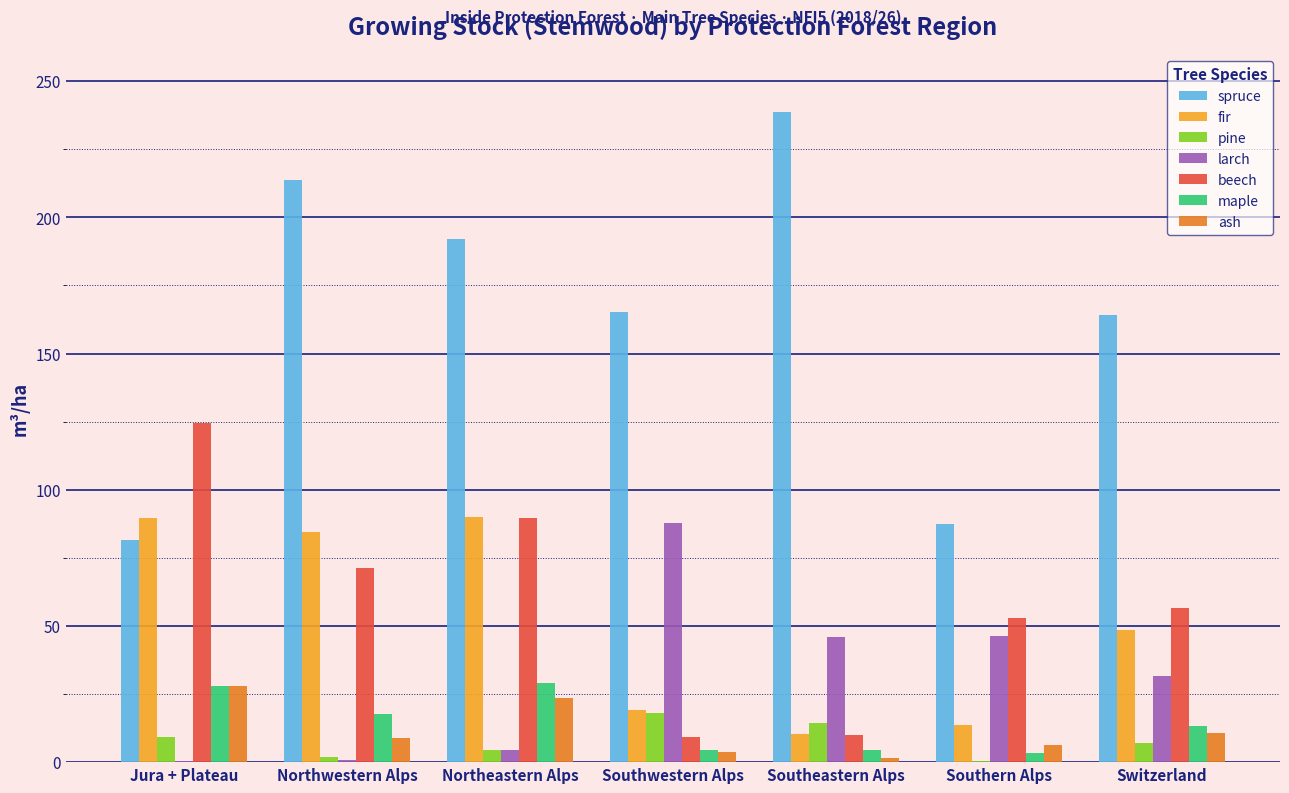

What is the maximum value shown in the chart?

238.5